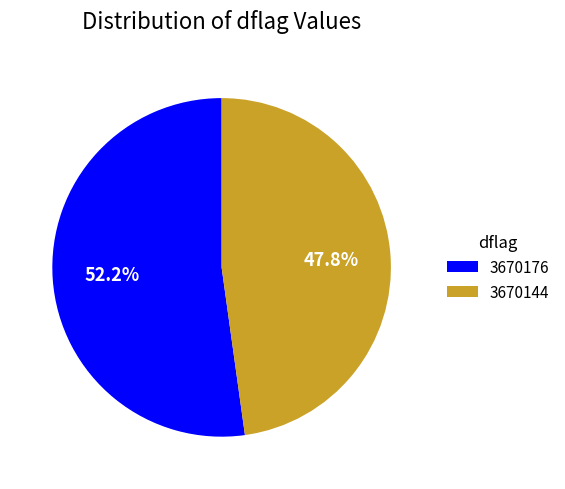

Rank the categories by value from lowest to highest.

3670144, 3670176